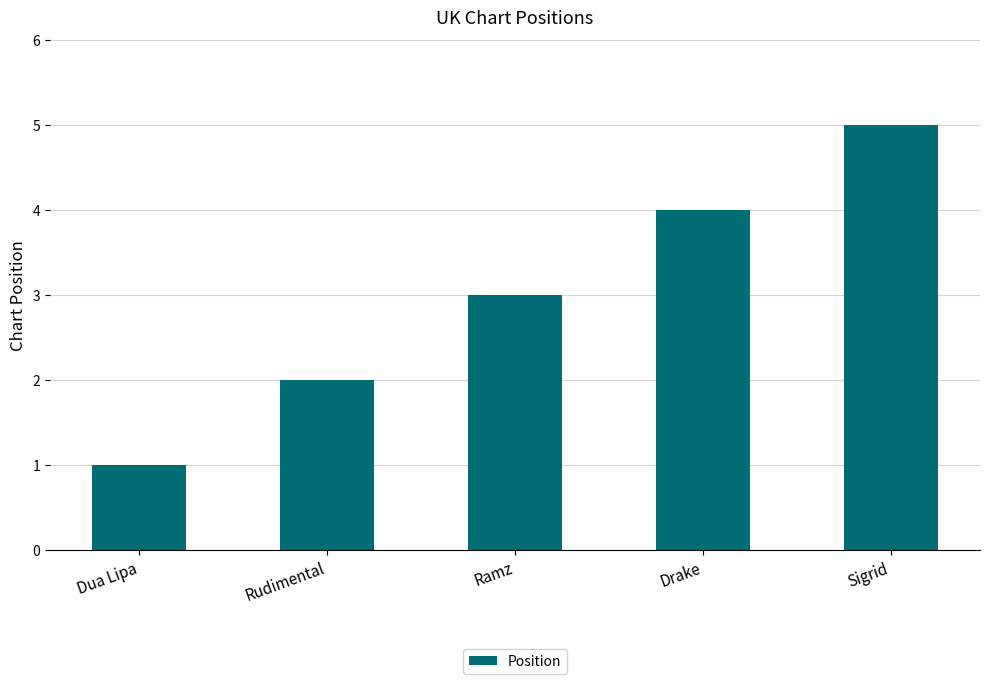

What is the difference between the values at Drake and Ramz?

1